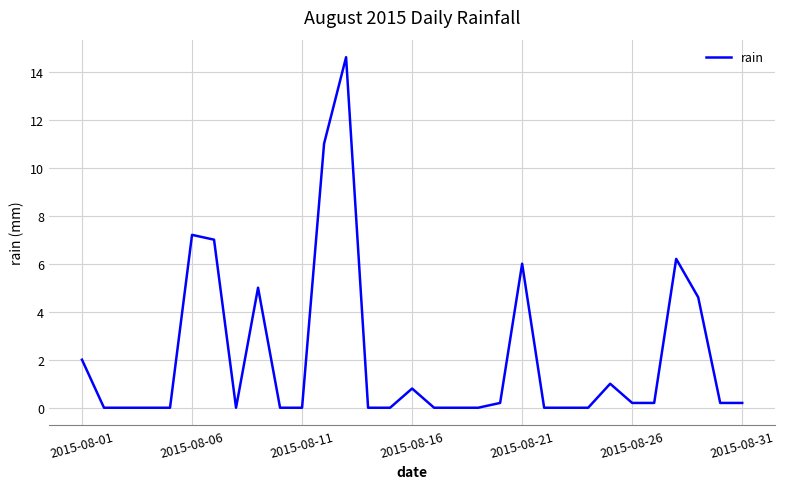

Does the chart display data point markers on the line(s)?

No